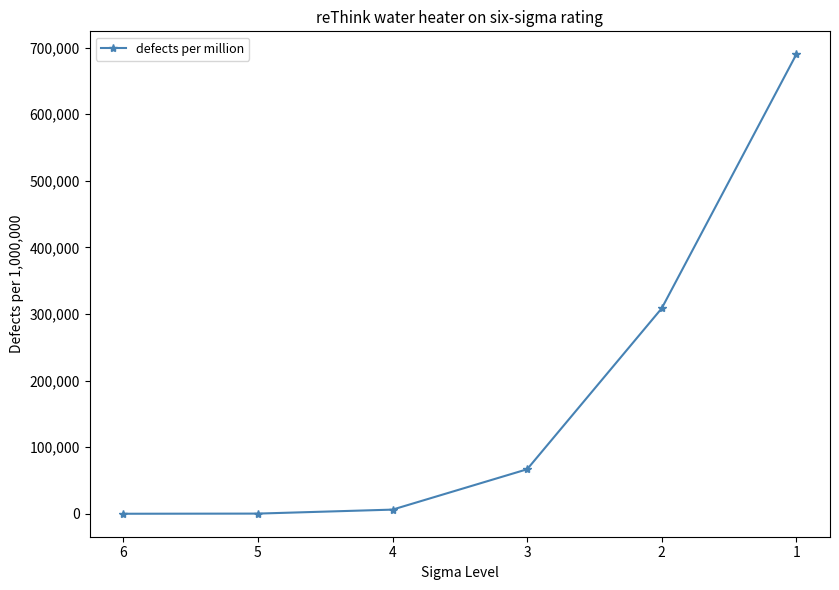

Where is the data nearest to the value 345001?

2